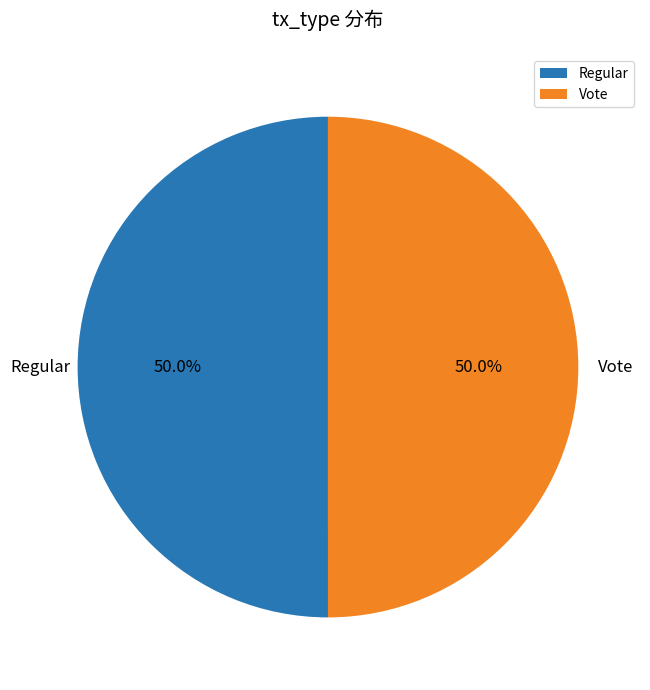

What percentage is the Regular slice, to the nearest percent?

50%